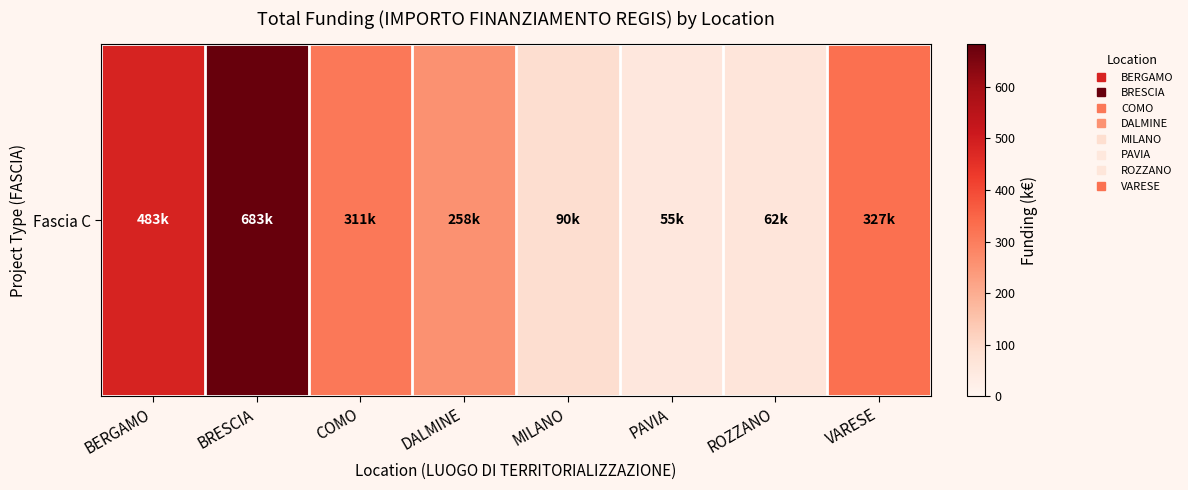

List the labels in order of value, largest first.

BRESCIA, BERGAMO, VARESE, COMO, DALMINE, MILANO, ROZZANO, PAVIA